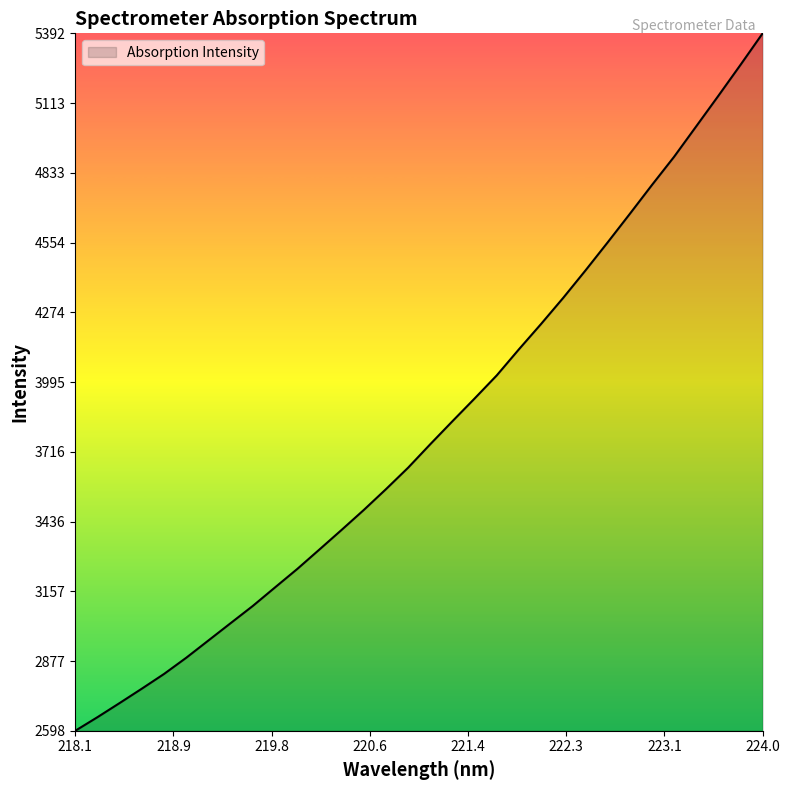

True or false: there are more than 2 points higher than both neighbors.

False